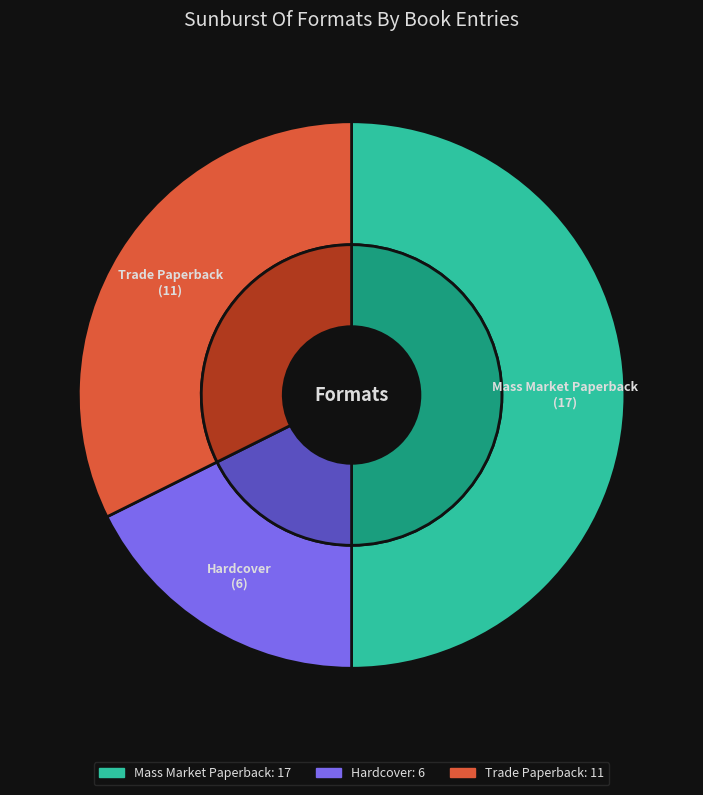

To the nearest percent, what is the difference between the Mass Market Paperback and Hardcover slice percentages?

32%